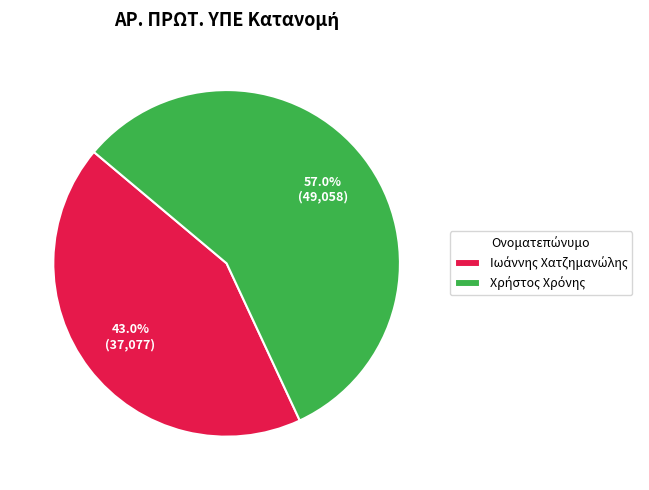

Is there any slice that represents more than half of the pie?

Yes